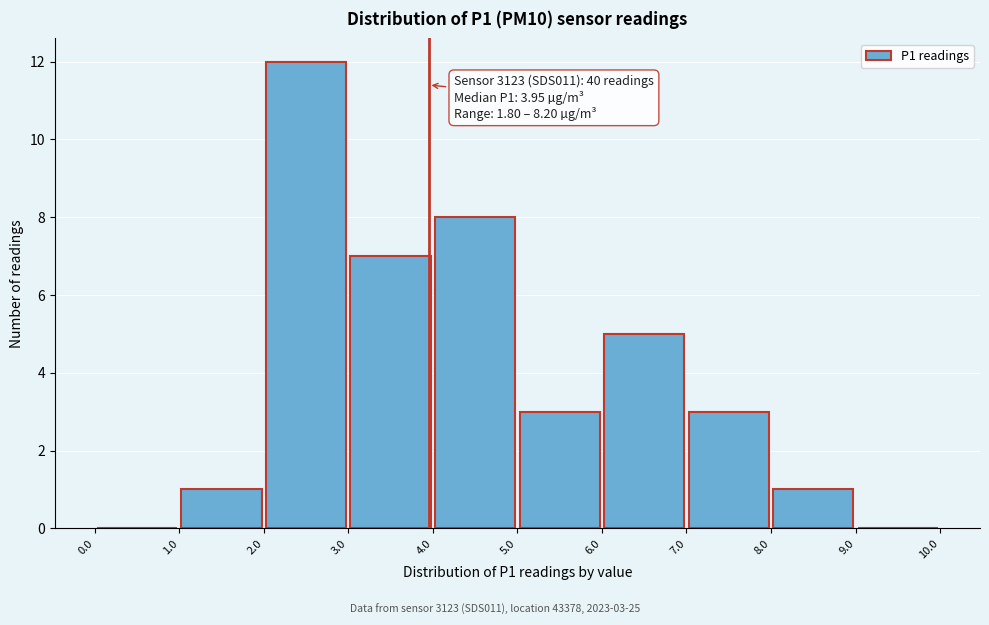

Which range on the x-axis has the tallest bar?

2.0 to 3.0